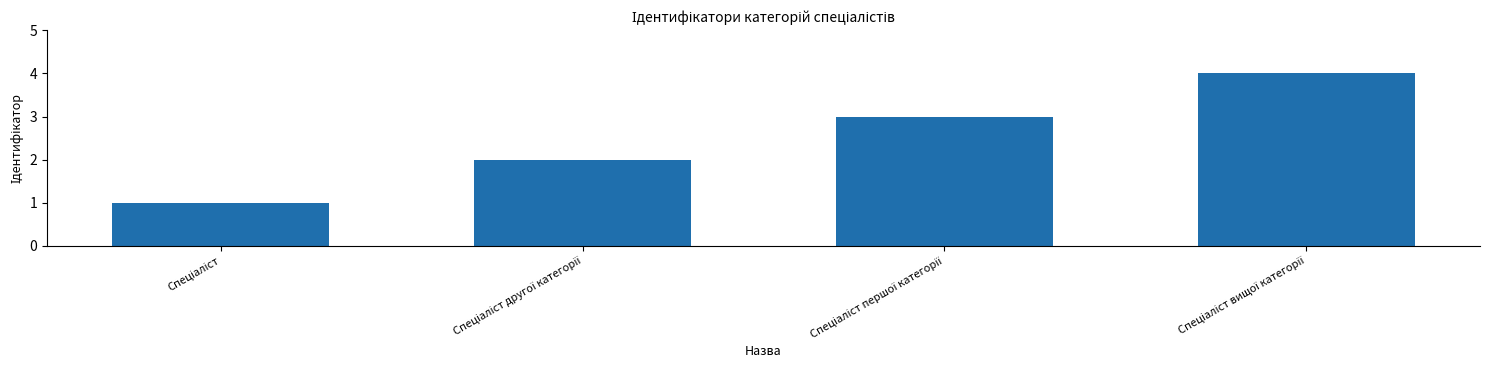

What is the greatest value displayed?

4